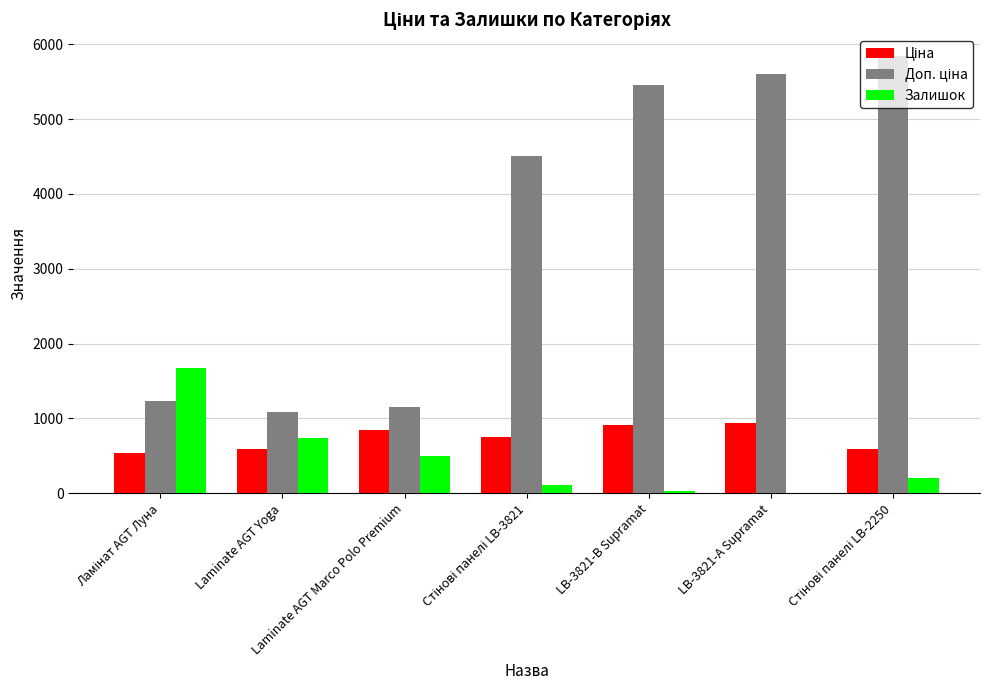

The value of Залишок at Laminate AGT Yoga is 1156.2. True or false?

False